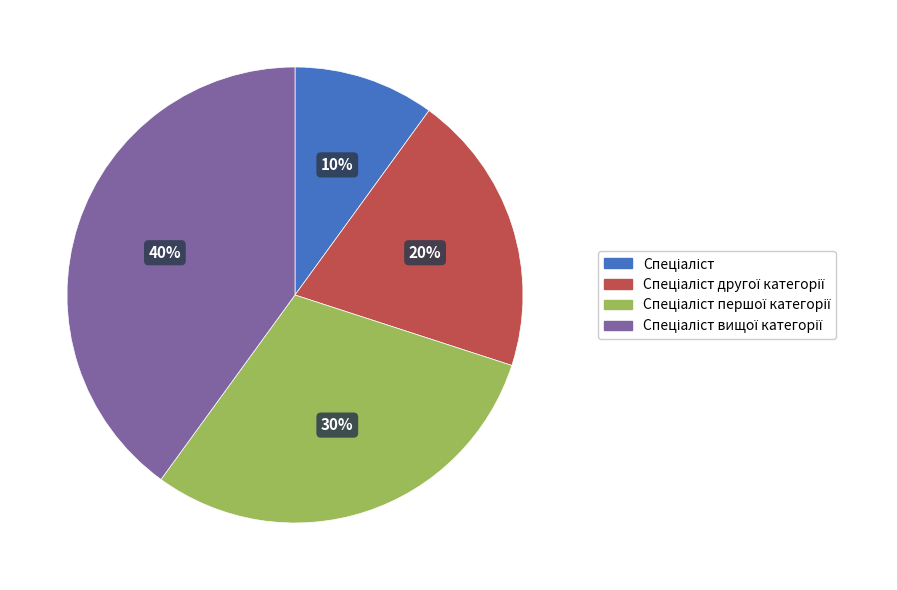

Is there a majority slice in this chart?

No